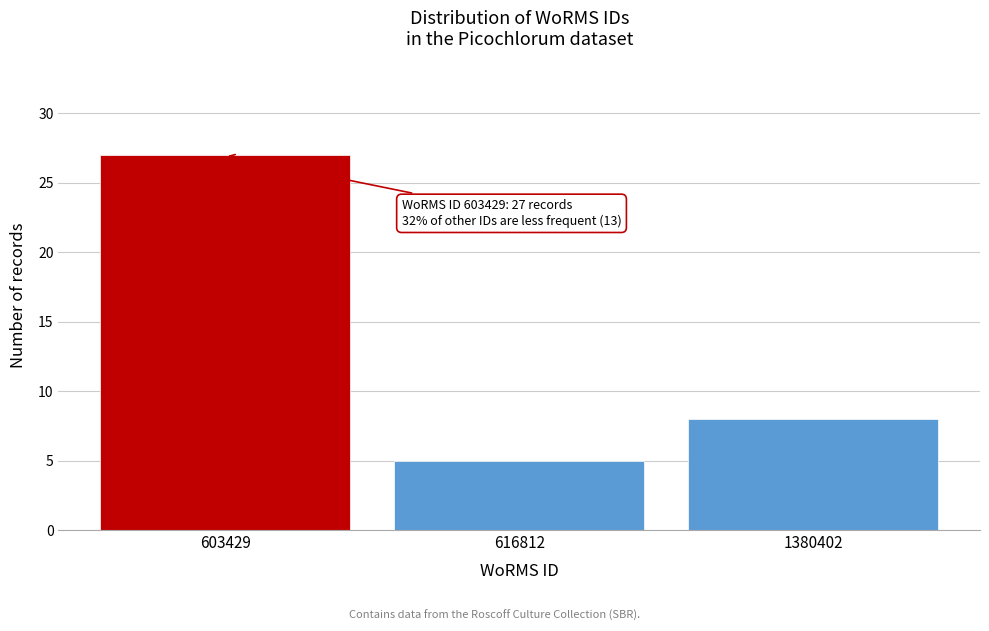

Reading left to right, what are all the values shown in this chart?

603429=27	616812=5	1380402=8